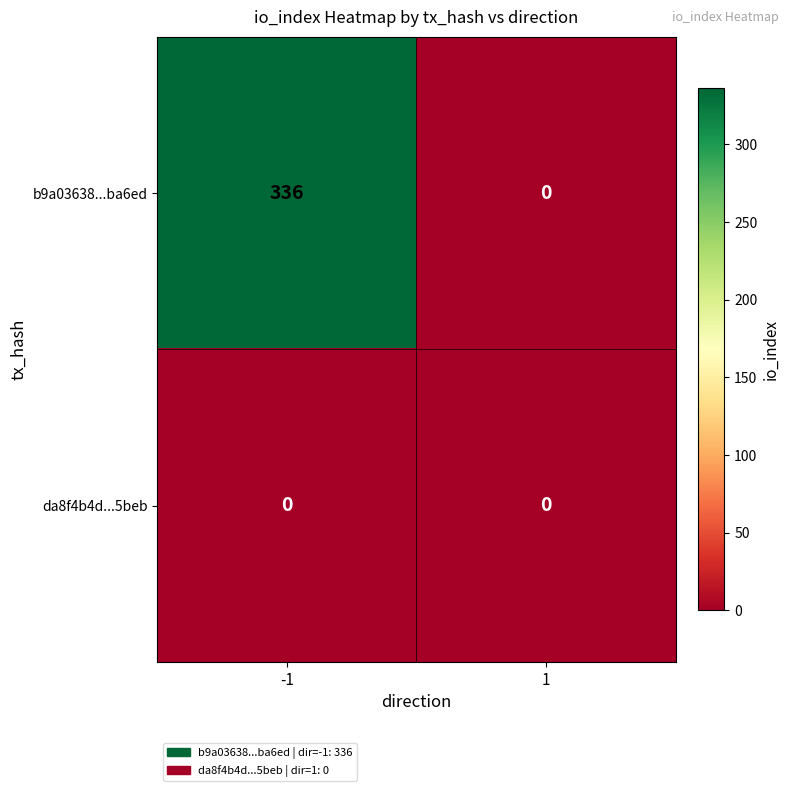

Count the number of data series in this chart.

2